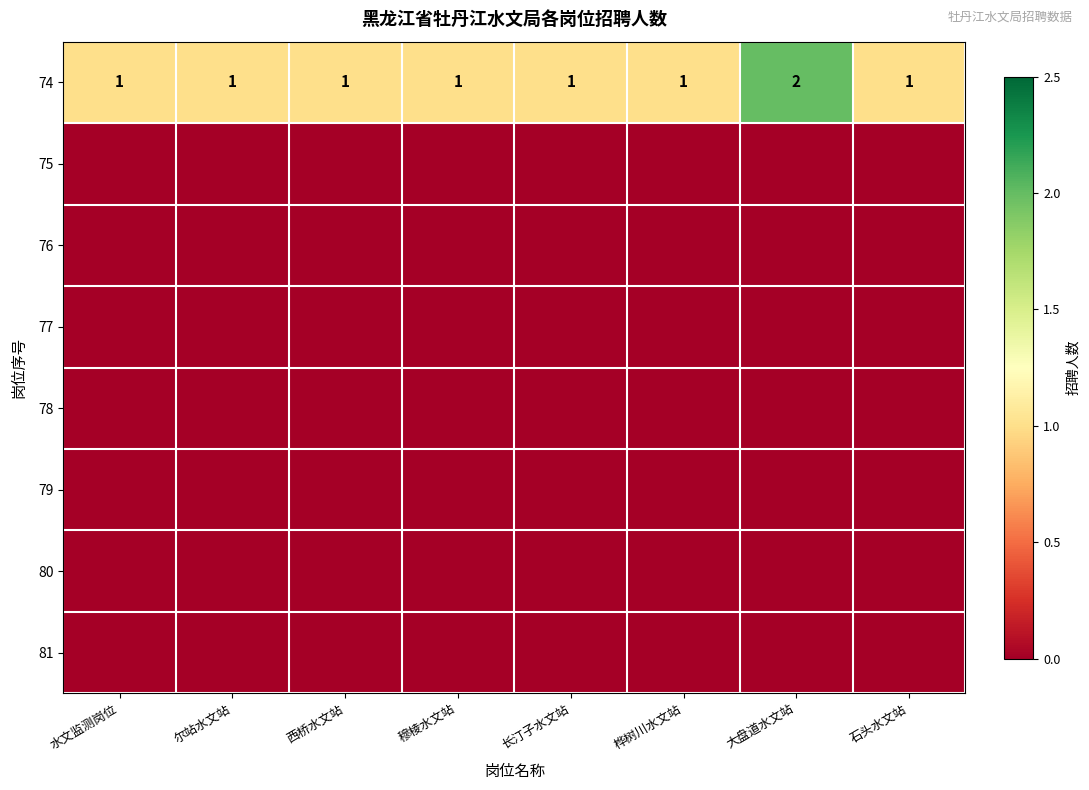

What is the total value across all series at 桦树川水文站?

1